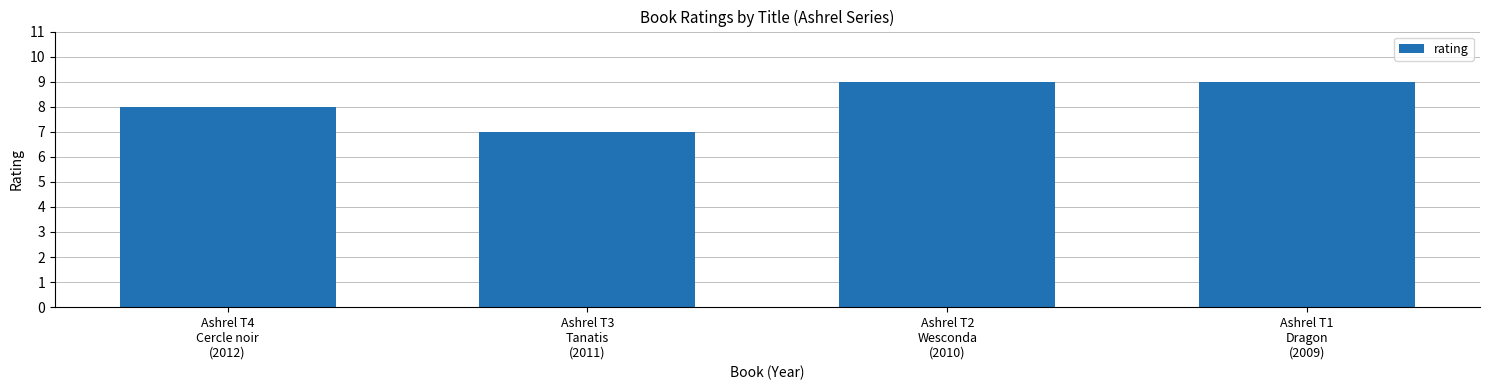

Approximately how many times larger is the value at Ashrel T3
Tanatis
(2011) compared to Ashrel T1
Dragon
(2009)?

0.8